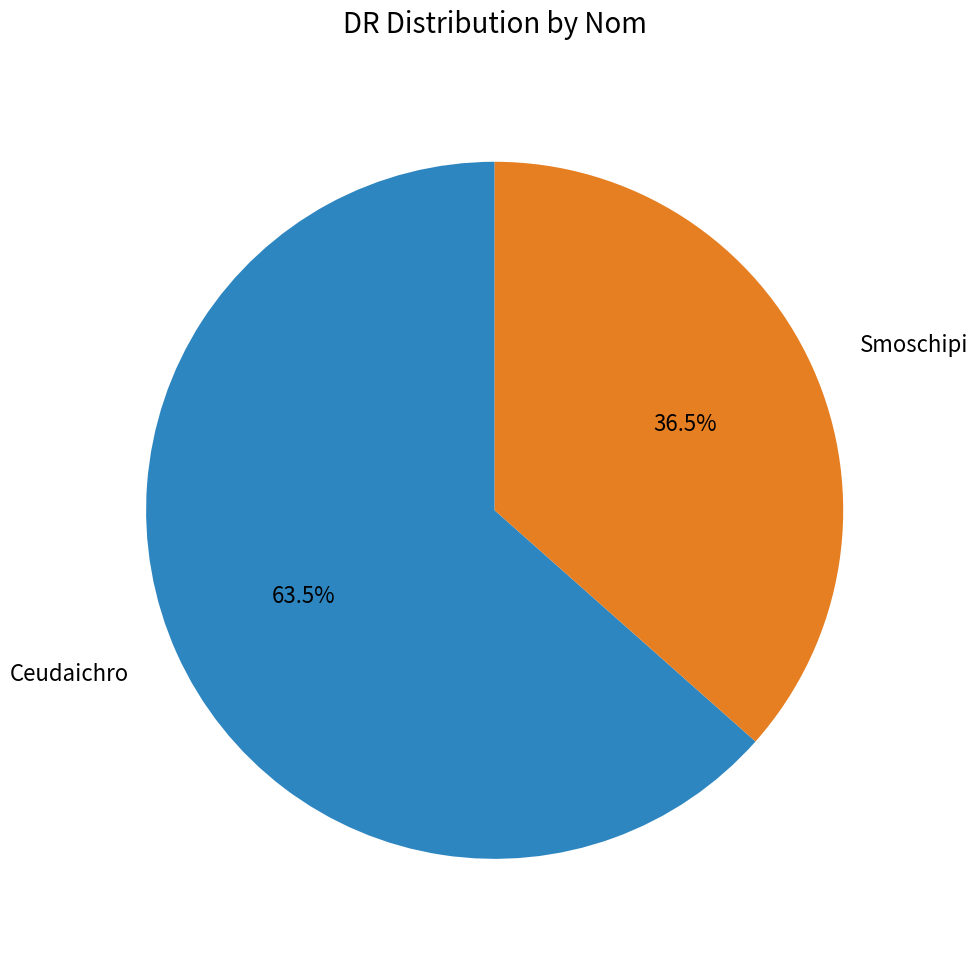

What portion of the pie excludes Ceudaichro?

36.5%